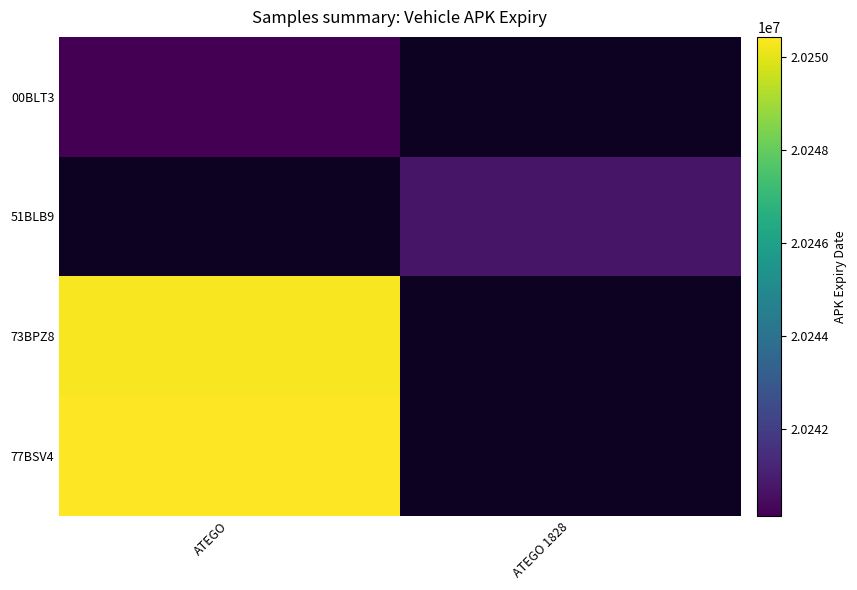

Reading left to right, transcribe all the data shown in this chart.

00BLT3: ATEGO=20240126	ATEGO 1828=20240125
51BLB9: ATEGO=20240125	ATEGO 1828=20240712
73BPZ8: ATEGO=20250331	ATEGO 1828=20240125
77BSV4: ATEGO=20250429	ATEGO 1828=20240125